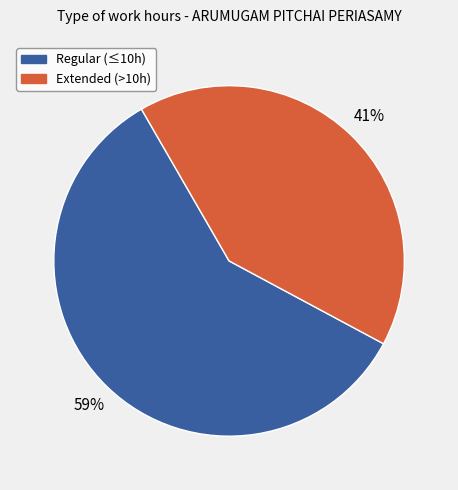

To the nearest percent, what is the average slice percentage?

50%